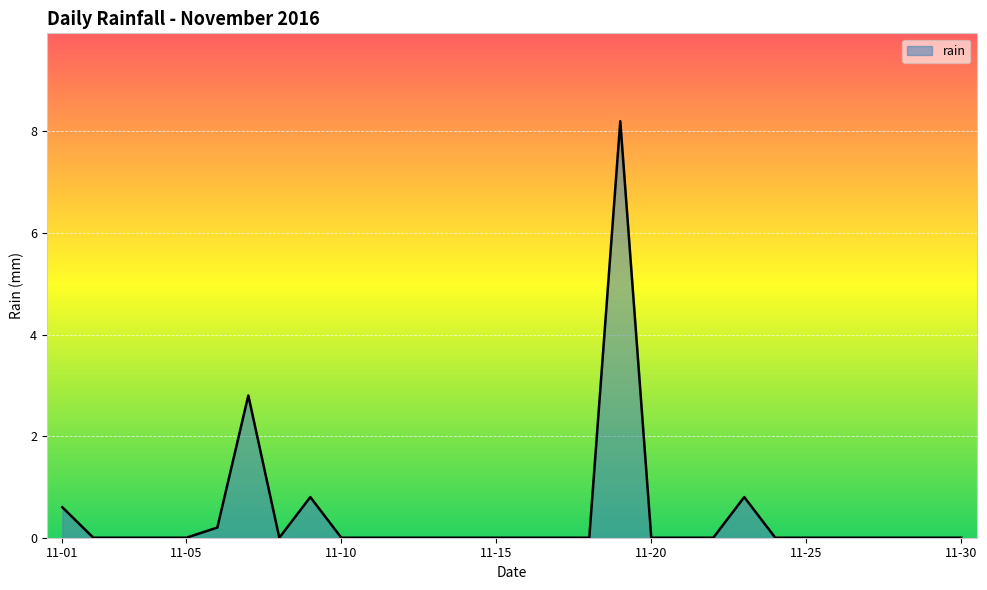

What is the greatest value displayed?

8.2